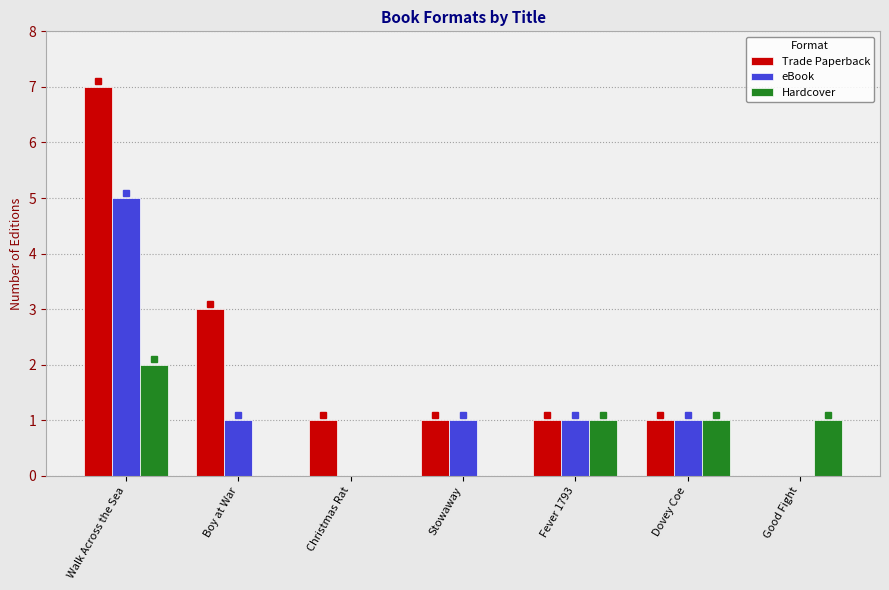

What is the total value across all series at Dovey Coe?

3